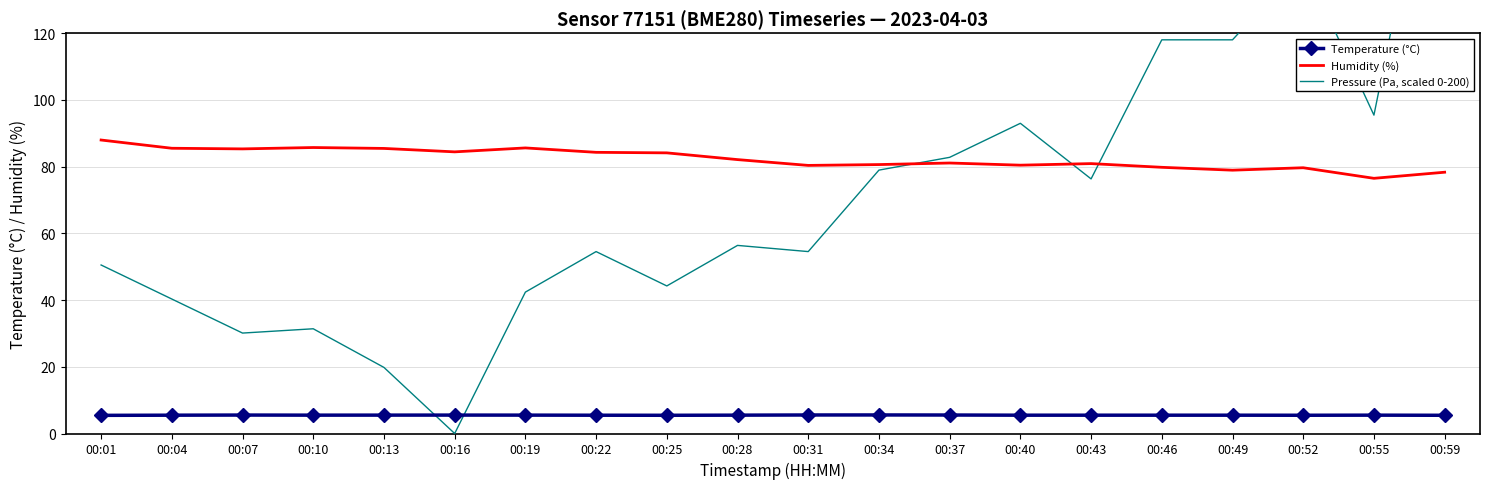

In Temperature (°C), how many points are lower than both neighbors (excluding endpoints)?

3